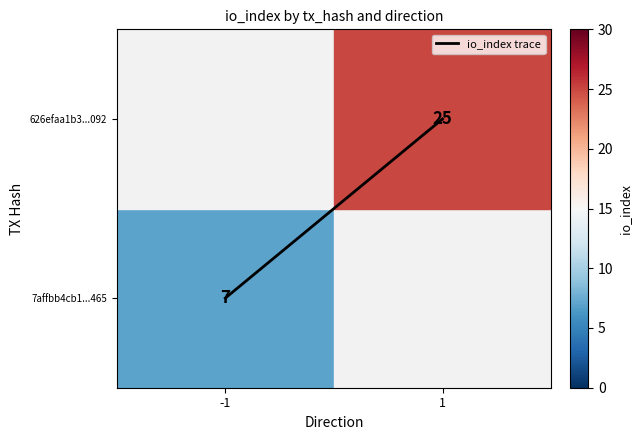

Which label corresponds to the largest value in the chart?

1